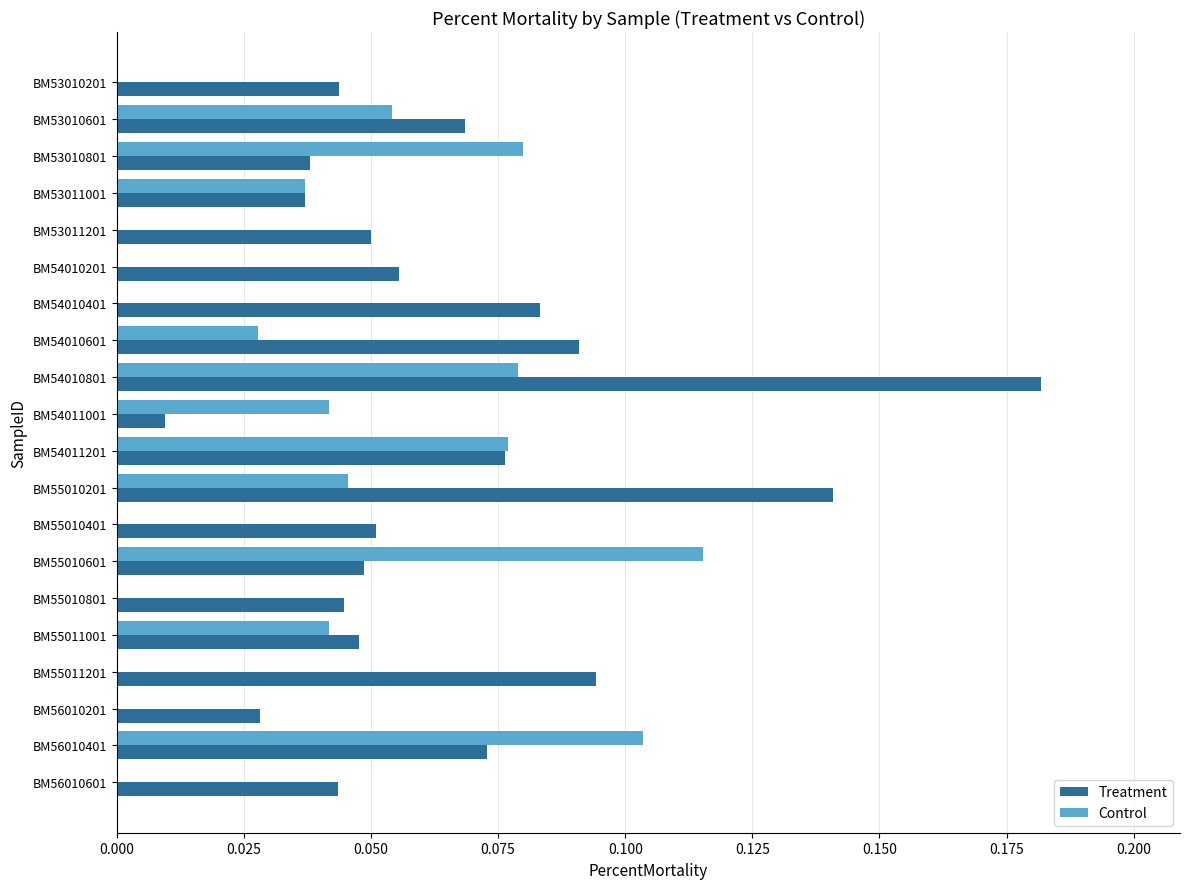

Which series changed the most between BM55010201 and BM55010401?

Treatment